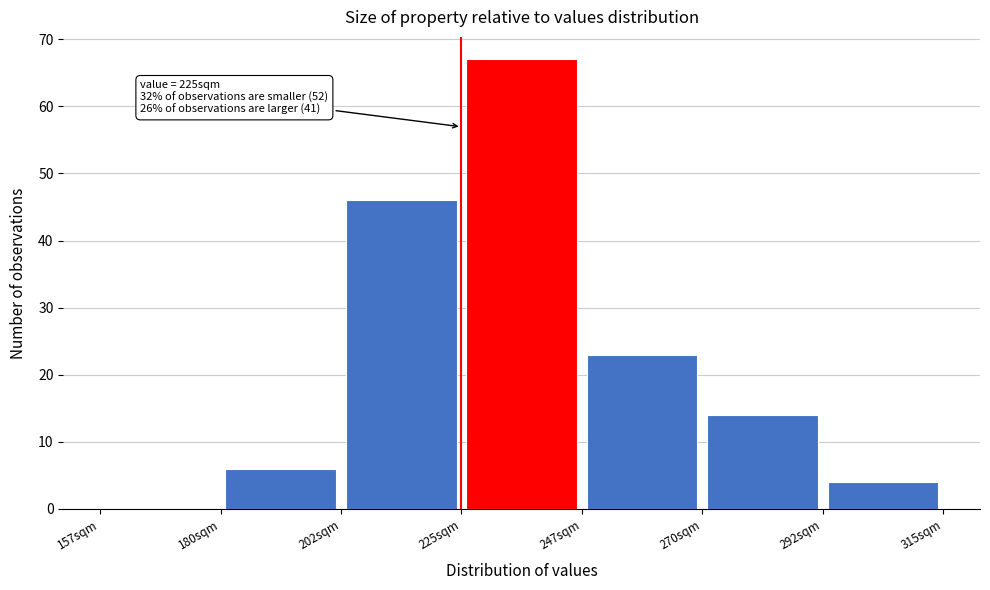

Over which range of the x-axis is the bar tallest?

225.0 to 247.5